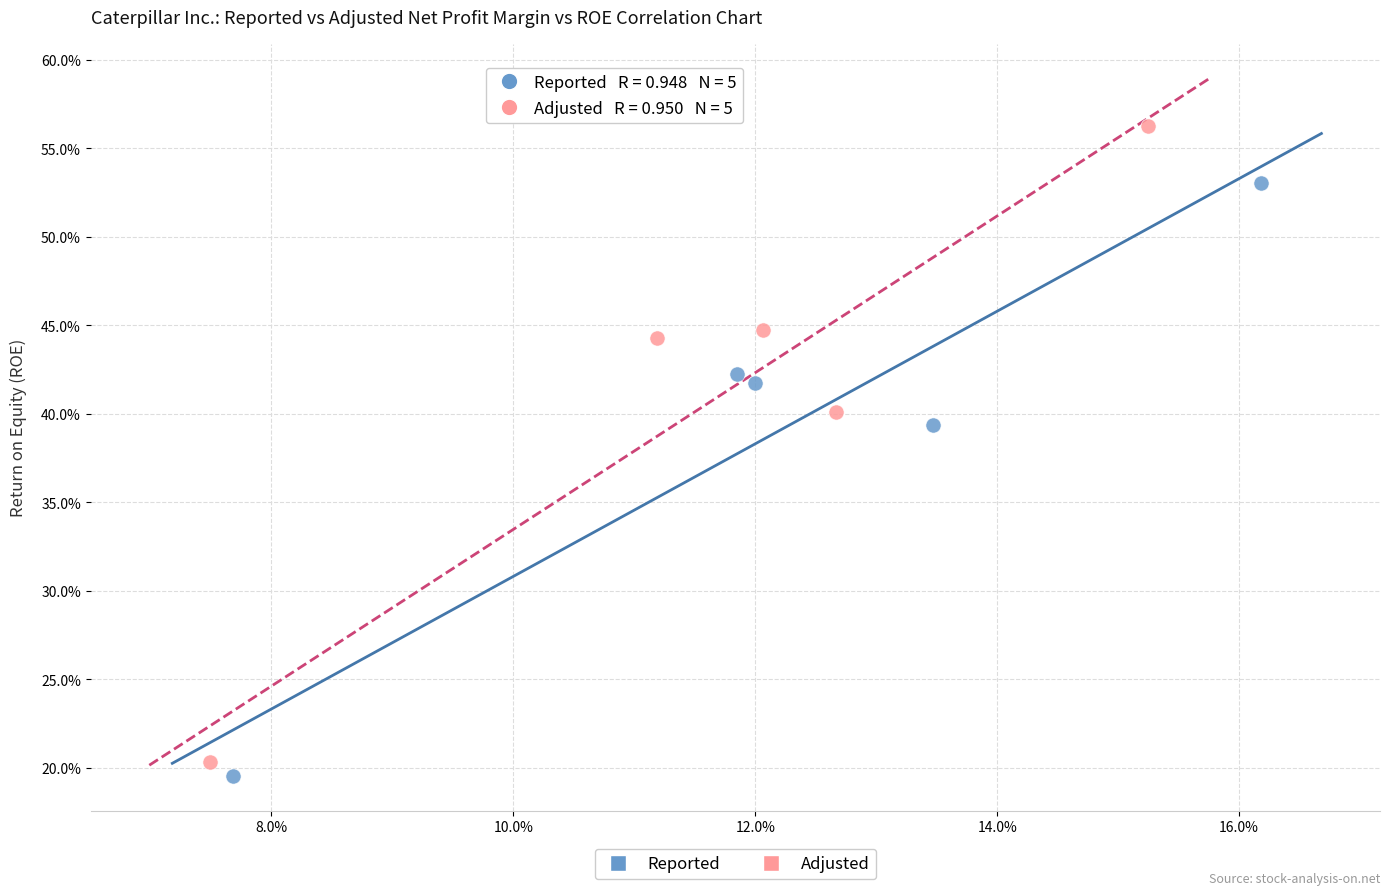

Which series contains the highest Y value?

Adjusted